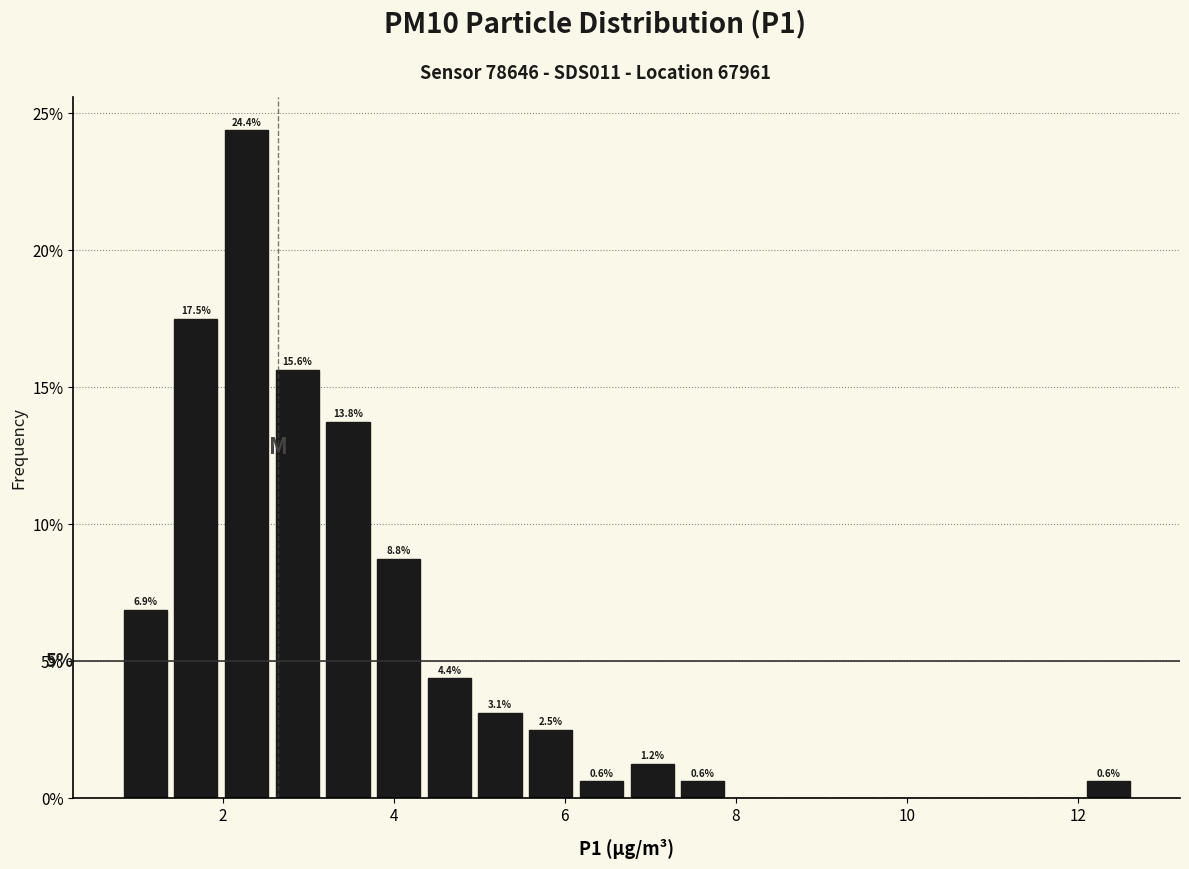

Read against the x-axis, roughly where is the centre of the tallest bar?

2.2